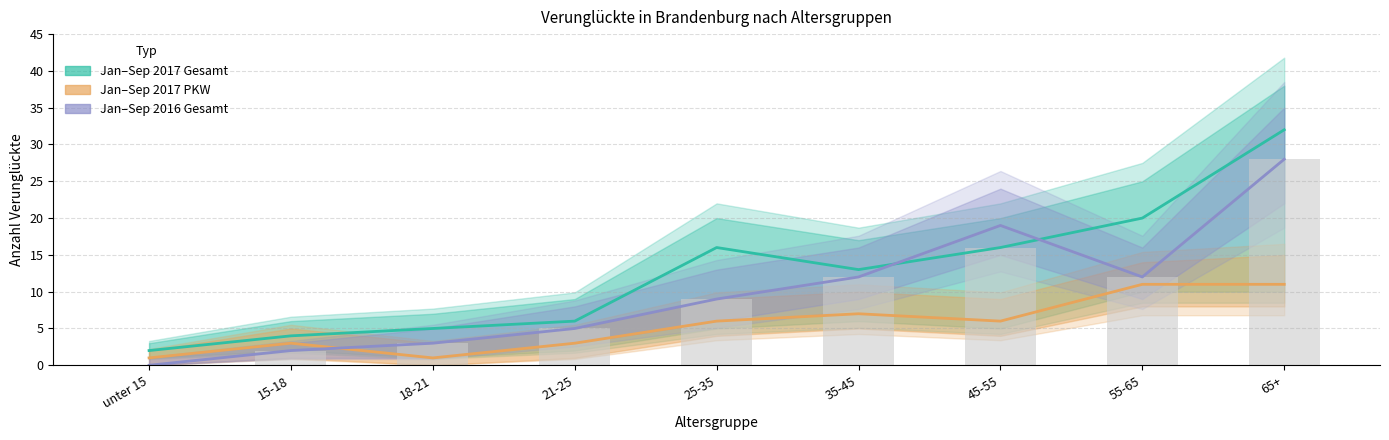

Count the number of categories in the chart.

9